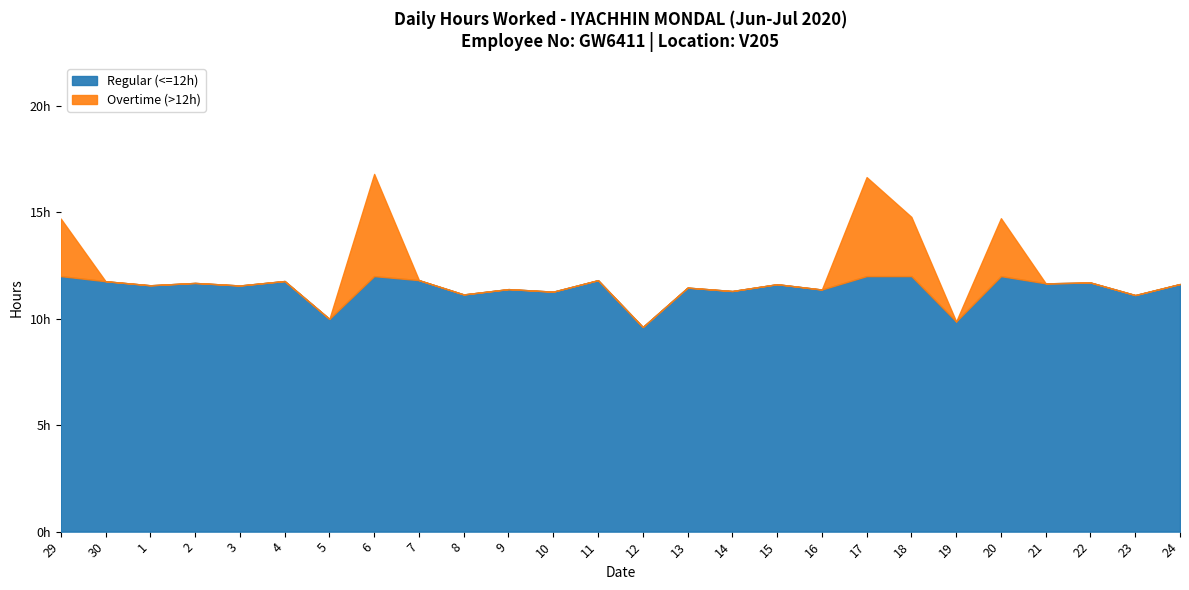

True or false: Overtime (>12h) and Regular (<=12h) cross at least once.

False